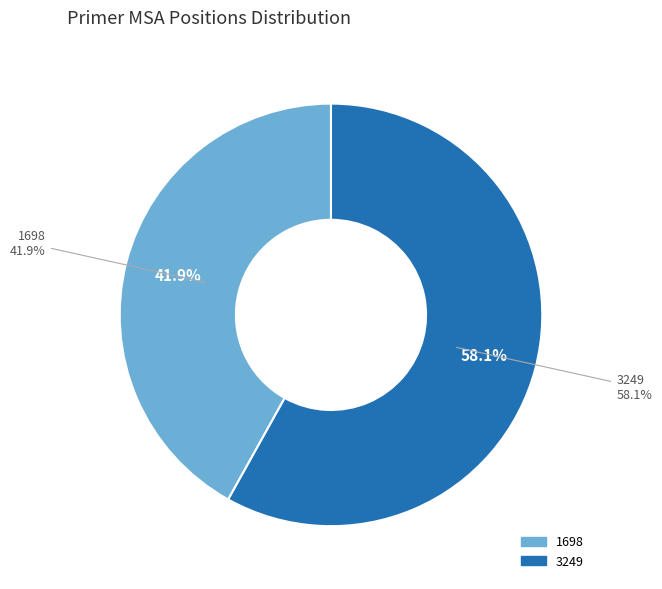

Do 1698 and 3249 together represent more than half of the pie?

Yes